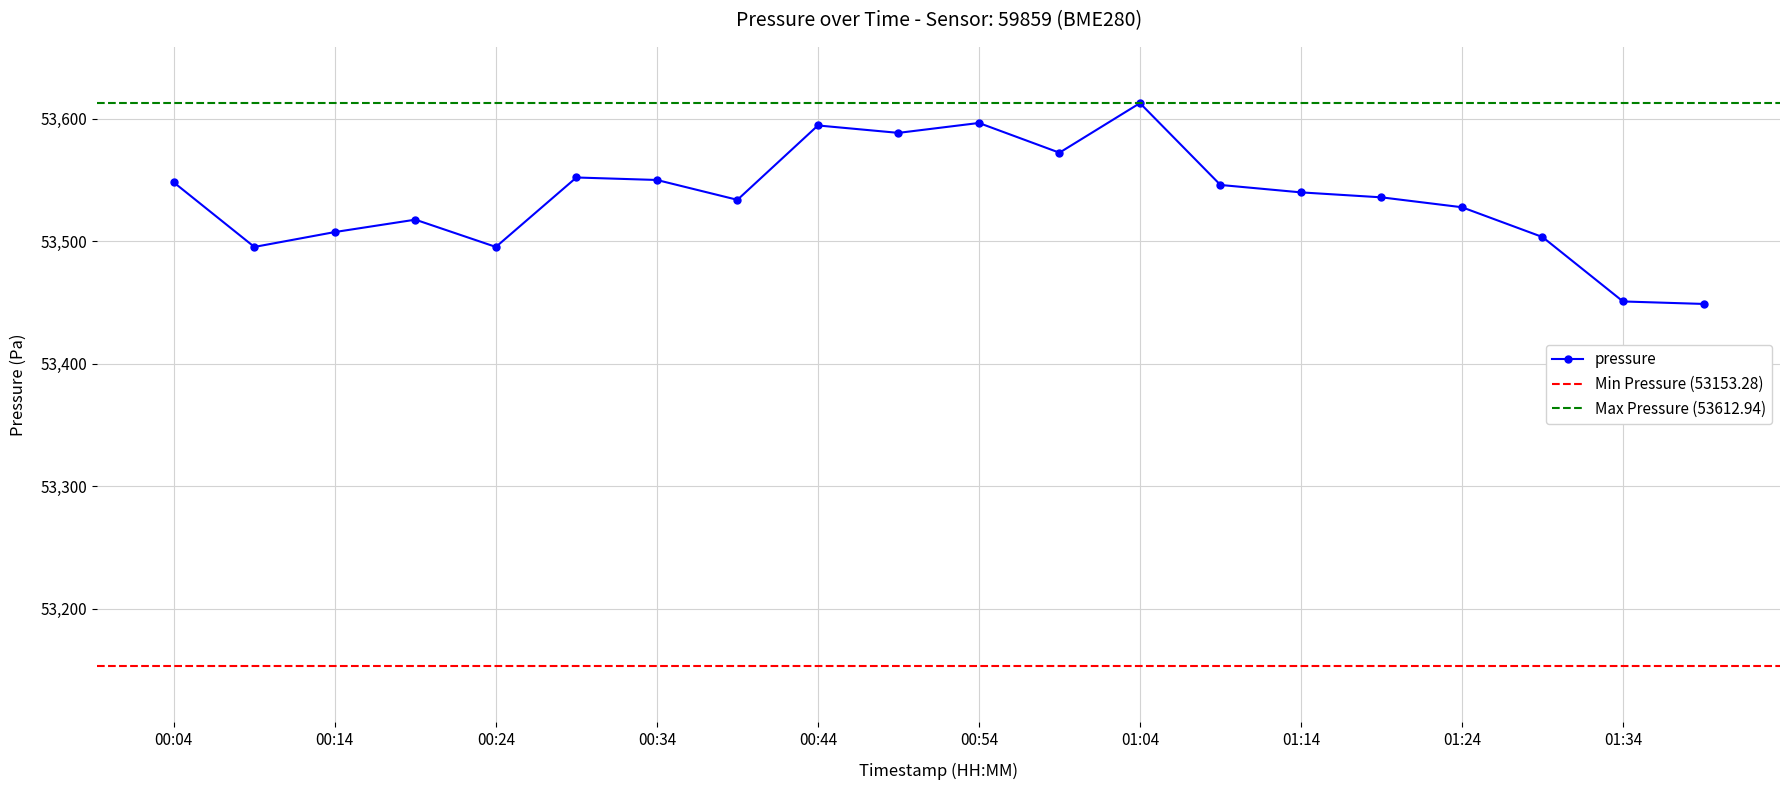

How many lines are shown in the chart?

1